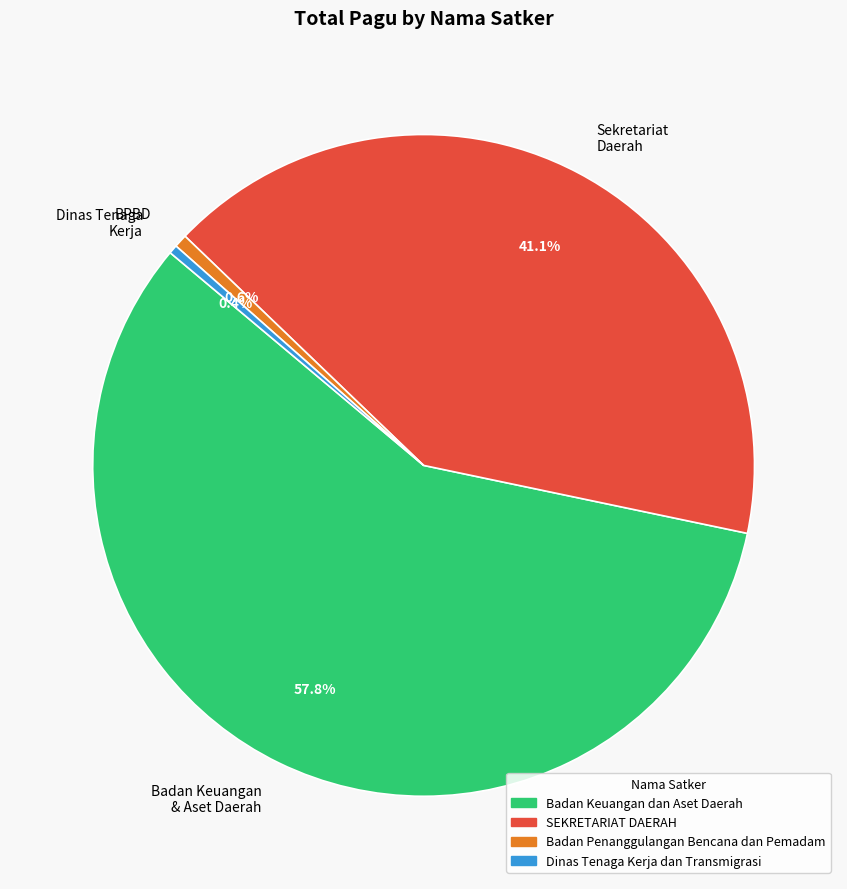

Does any single category account for the majority?

Yes